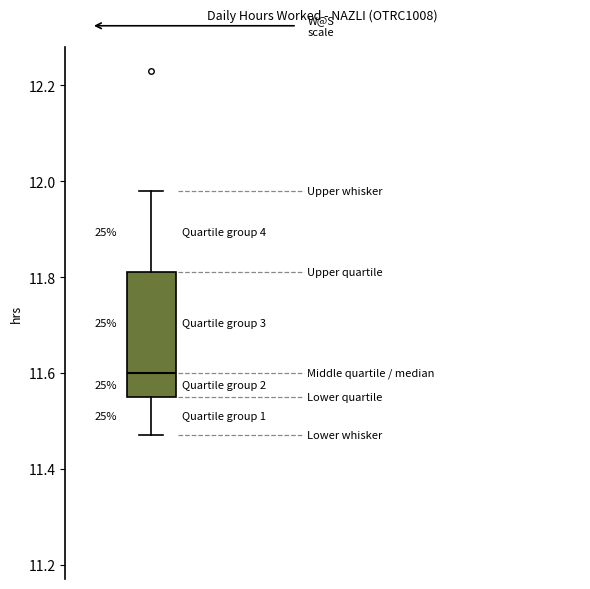

Read this box plot against the y-axis: the position of the median line, the range covered by the box, and the ends of both whiskers. The values are not printed on the chart, so give them approximately, as read against the axis.

median 11.60, box 11.56 to 11.82, whiskers 11.48 to 11.98